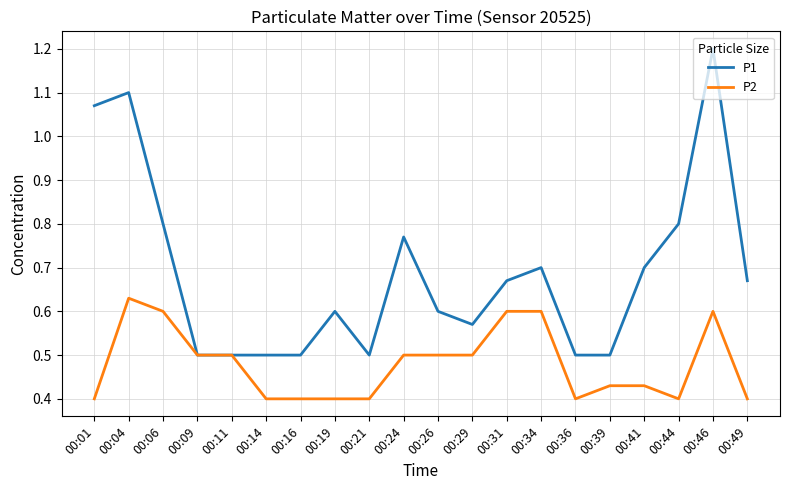

At which label does P1 reach its peak?

00:46